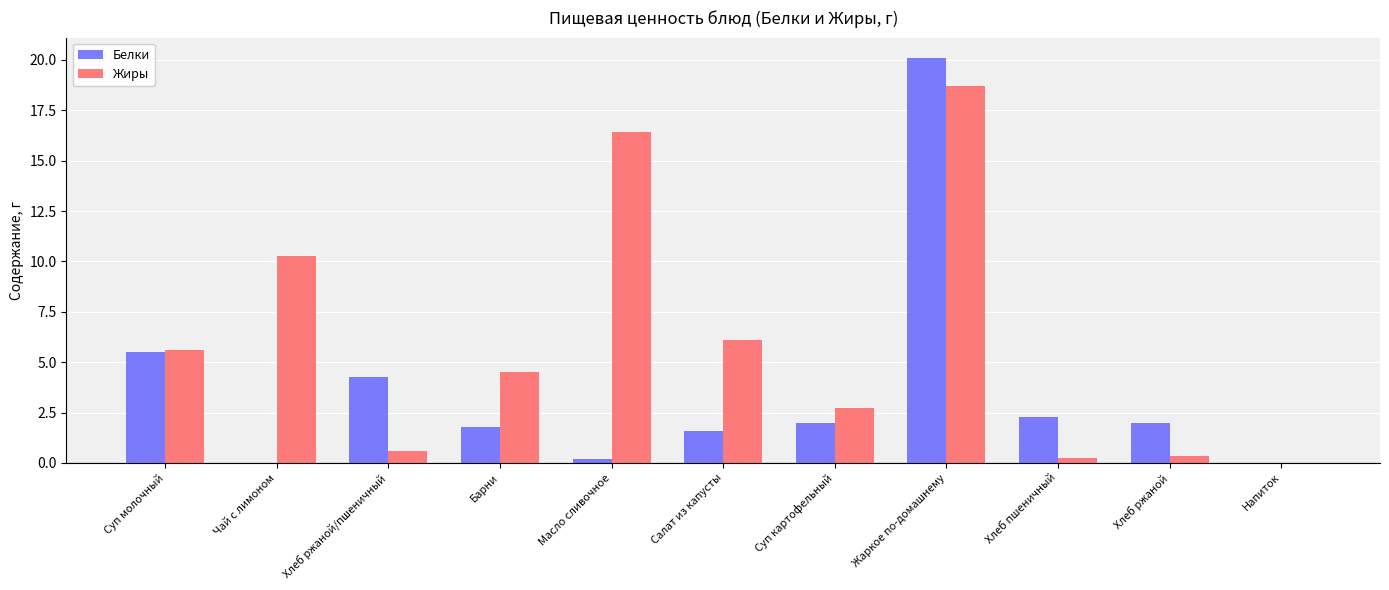

How many distinct data groups are displayed?

2